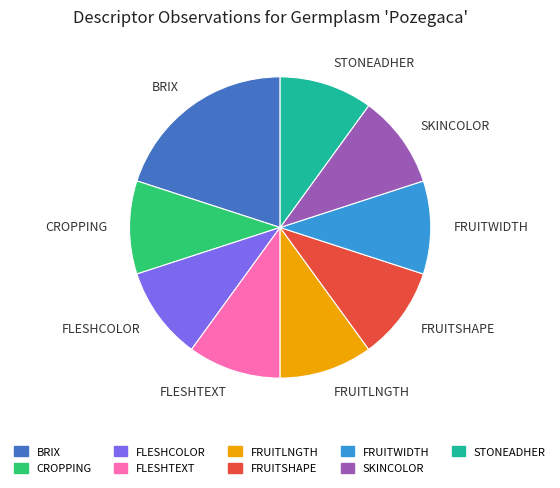

Do BRIX and FRUITWIDTH together represent more than half of the pie?

No